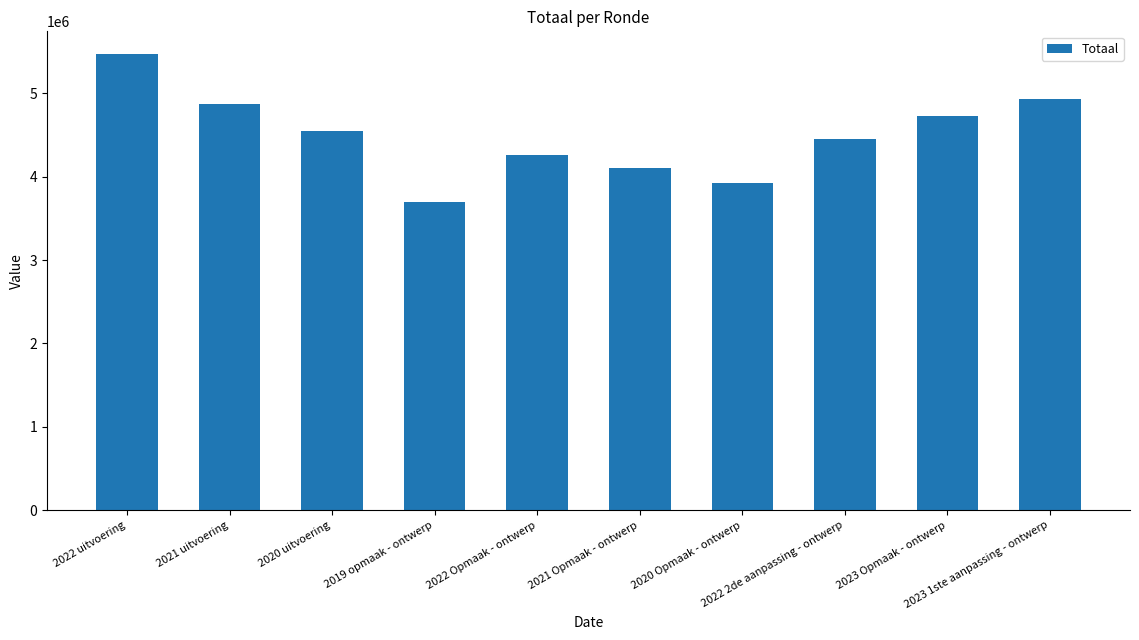

What is the change in value from 2021 uitvoering to 2023 1ste aanpassing - ontwerp?

+62059